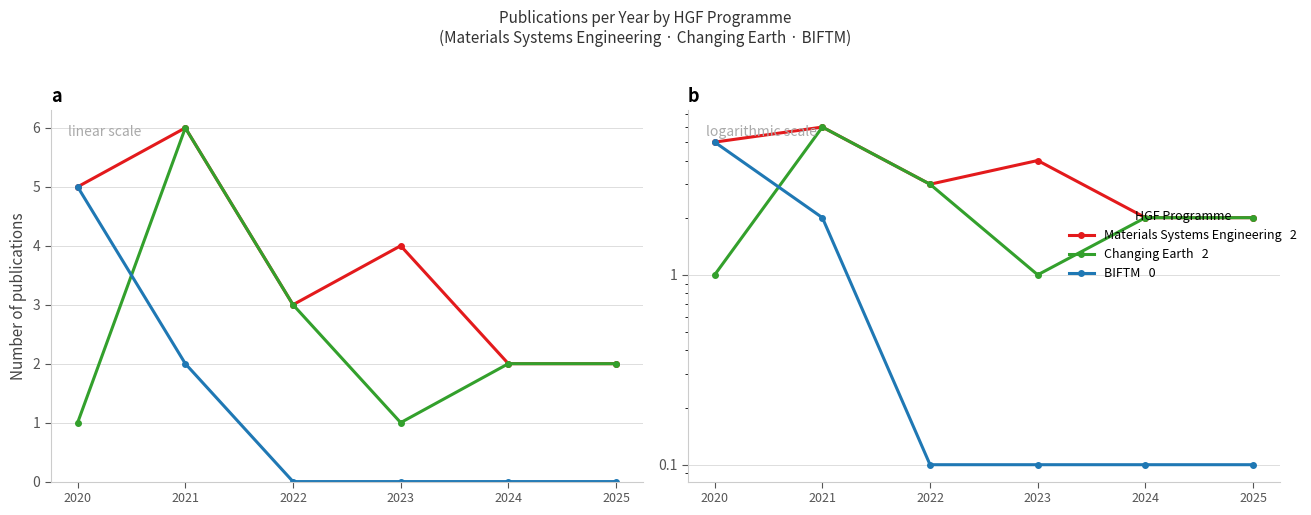

Which series has the largest total across all categories?

Materials Systems Engineering